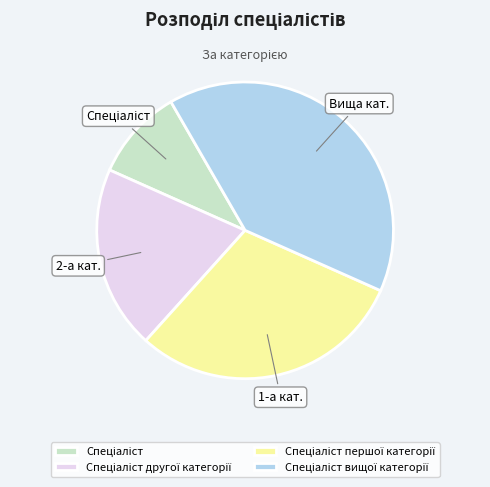

Is there a majority slice in this chart?

No